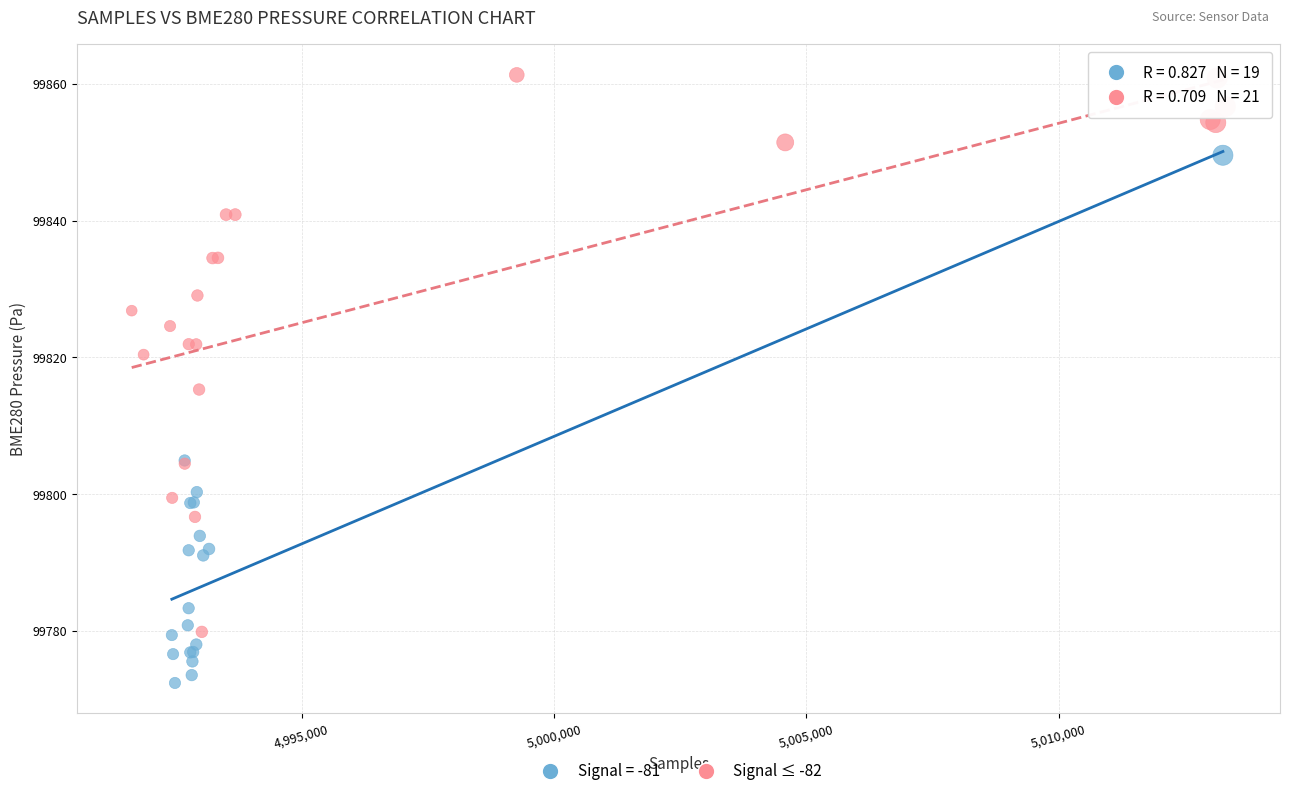

Which series reaches the maximum Y coordinate?

Signal ≤ -82